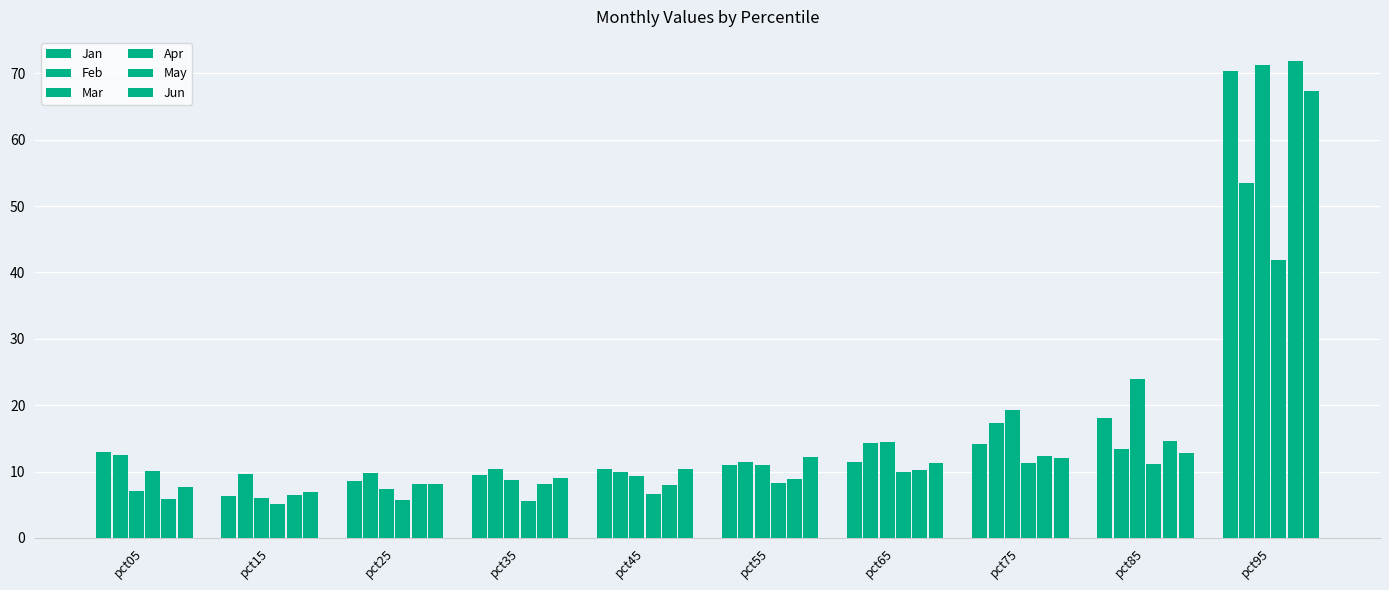

How many series are shown in this chart?

6